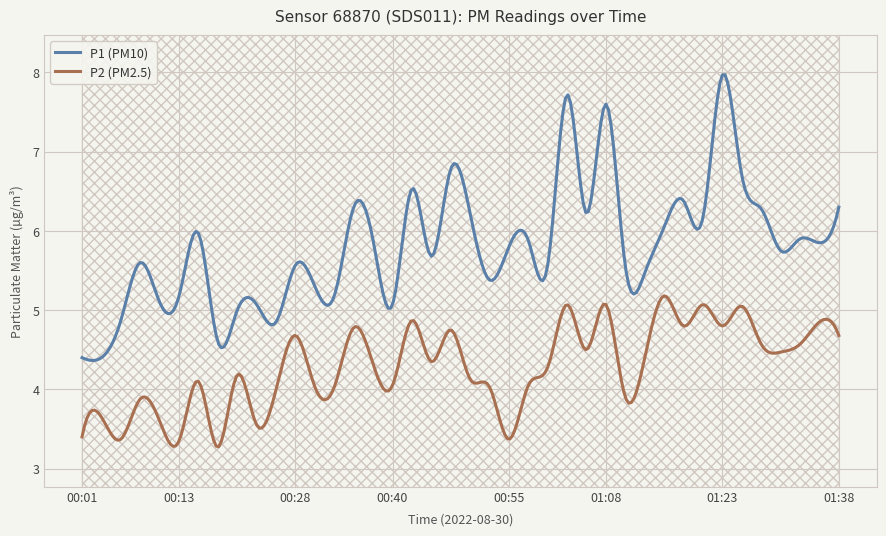

True or false: P2 and P1 cross at least once.

False